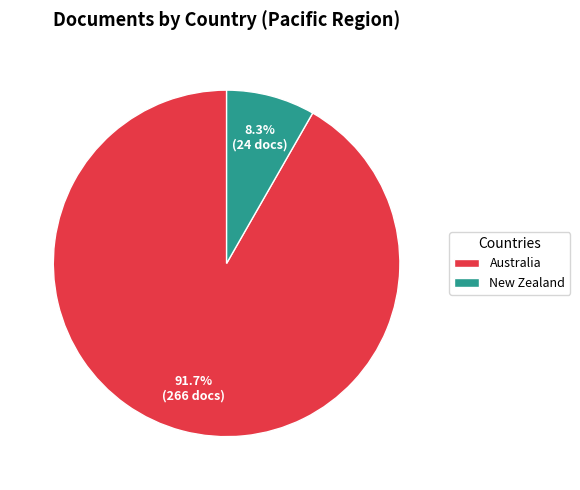

Which has a higher value, Australia or New Zealand?

Australia